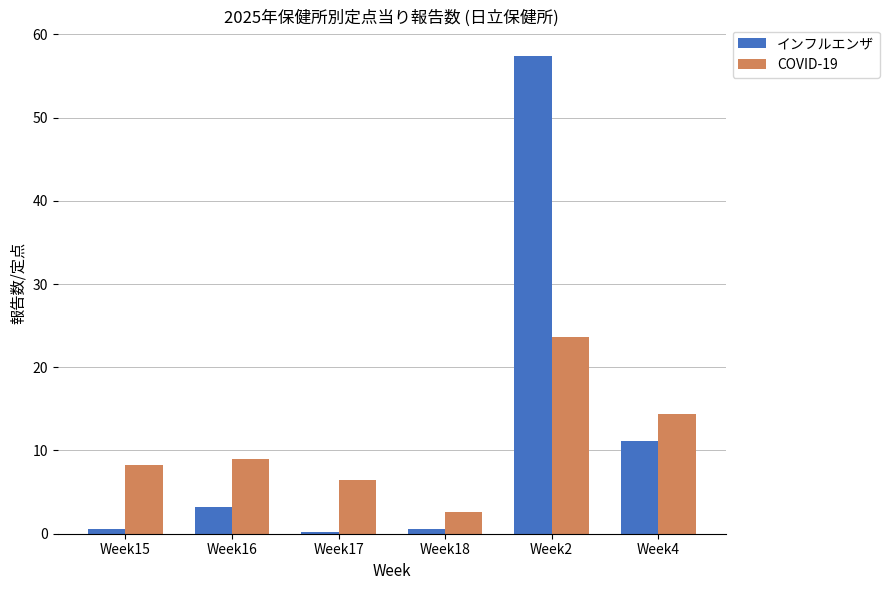

Count the number of data series in this chart.

2